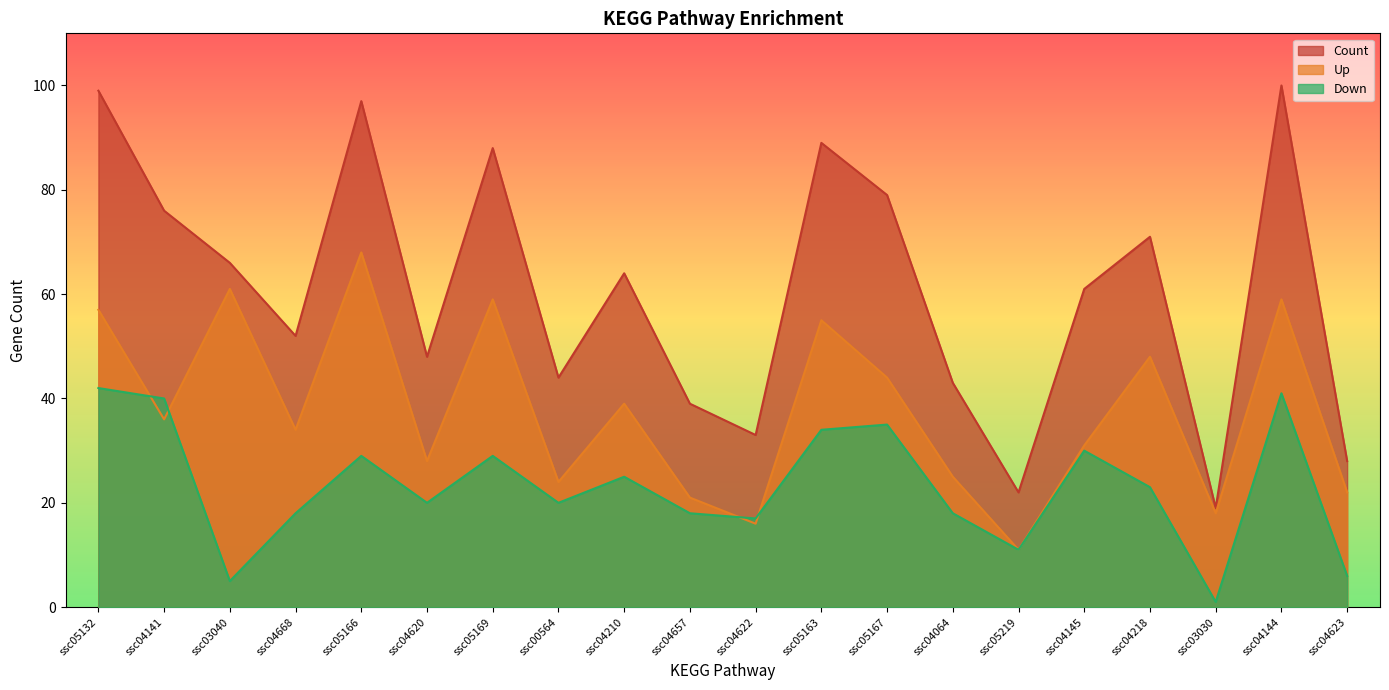

List the series in order of their peak value, highest first.

Count, Up, Down